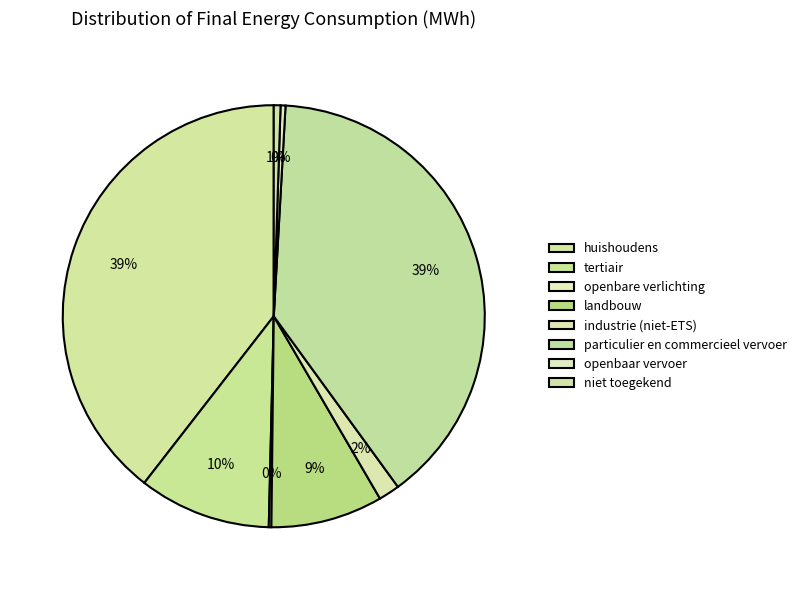

True or false: industrie (niet-ETS) accounts for 2% of the total.

True